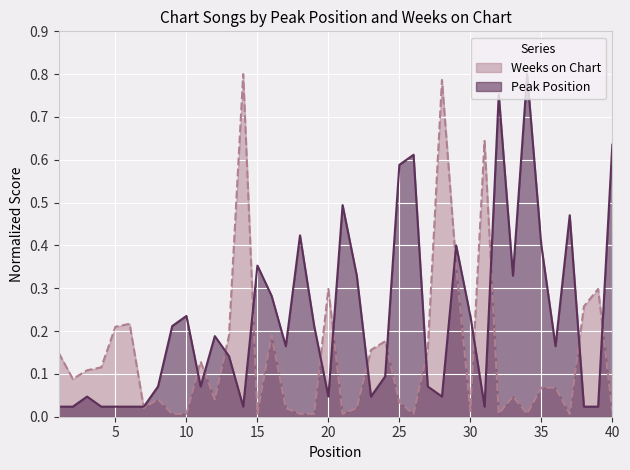

Read the Peak Position value at 34.

0.8